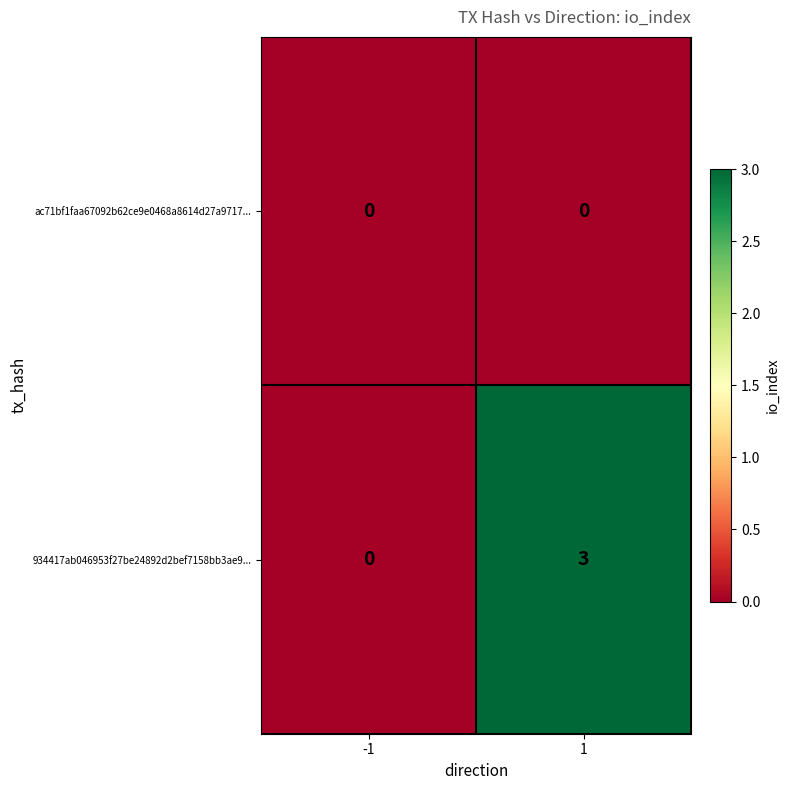

Which series changed the most between -1 and 1?

934417ab046953f27be24892d2bef7158bb3ae9...